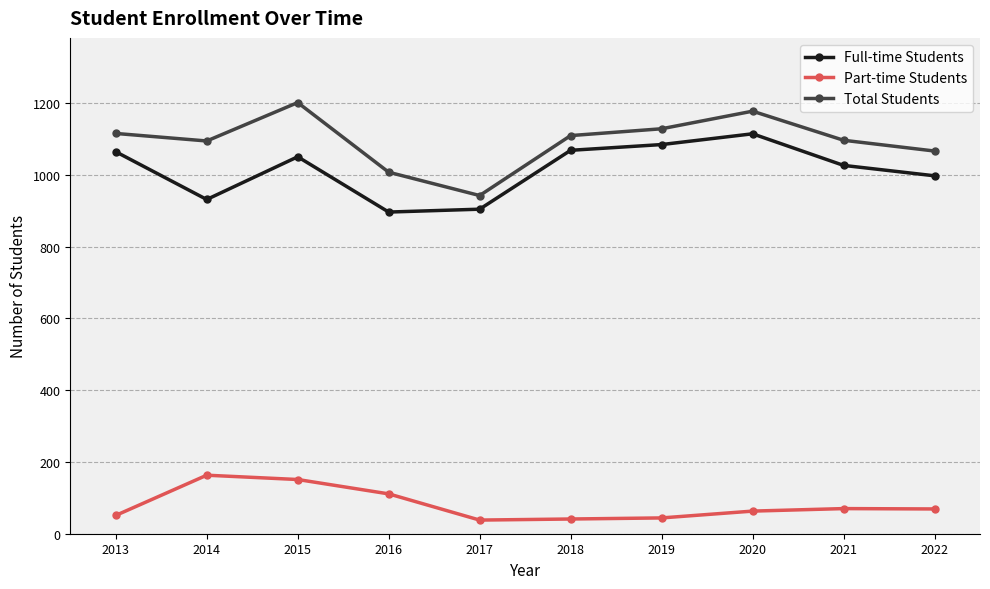

What is the difference between the maximum and minimum values in the Full-time Students series?

218